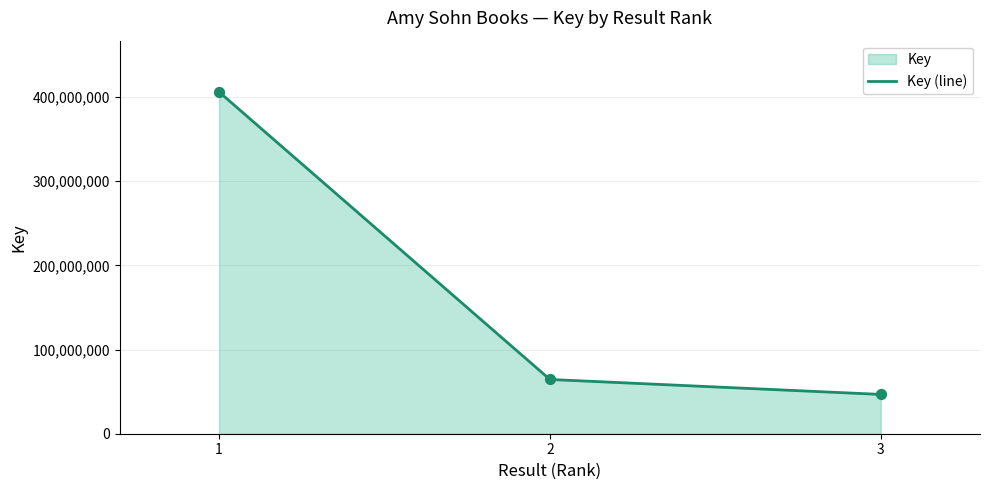

What is the ratio of the value at 3 to the value at 1?

0.1